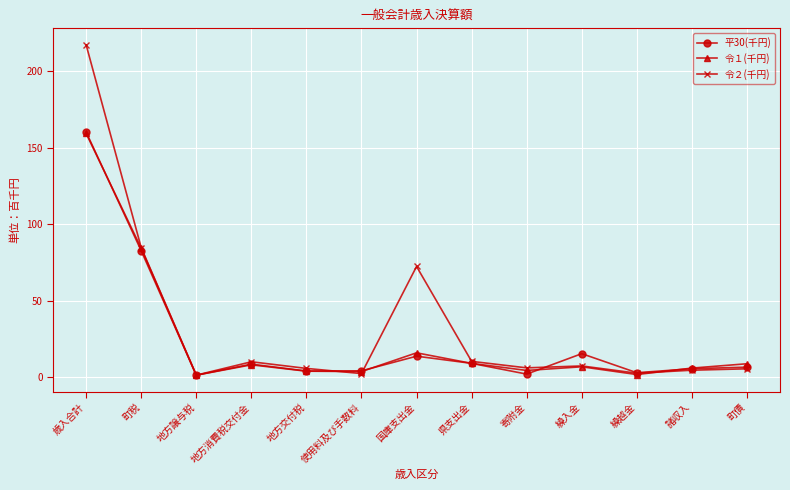

What is the difference between the second highest and minimum values in the 令２(千円) series?

83.3